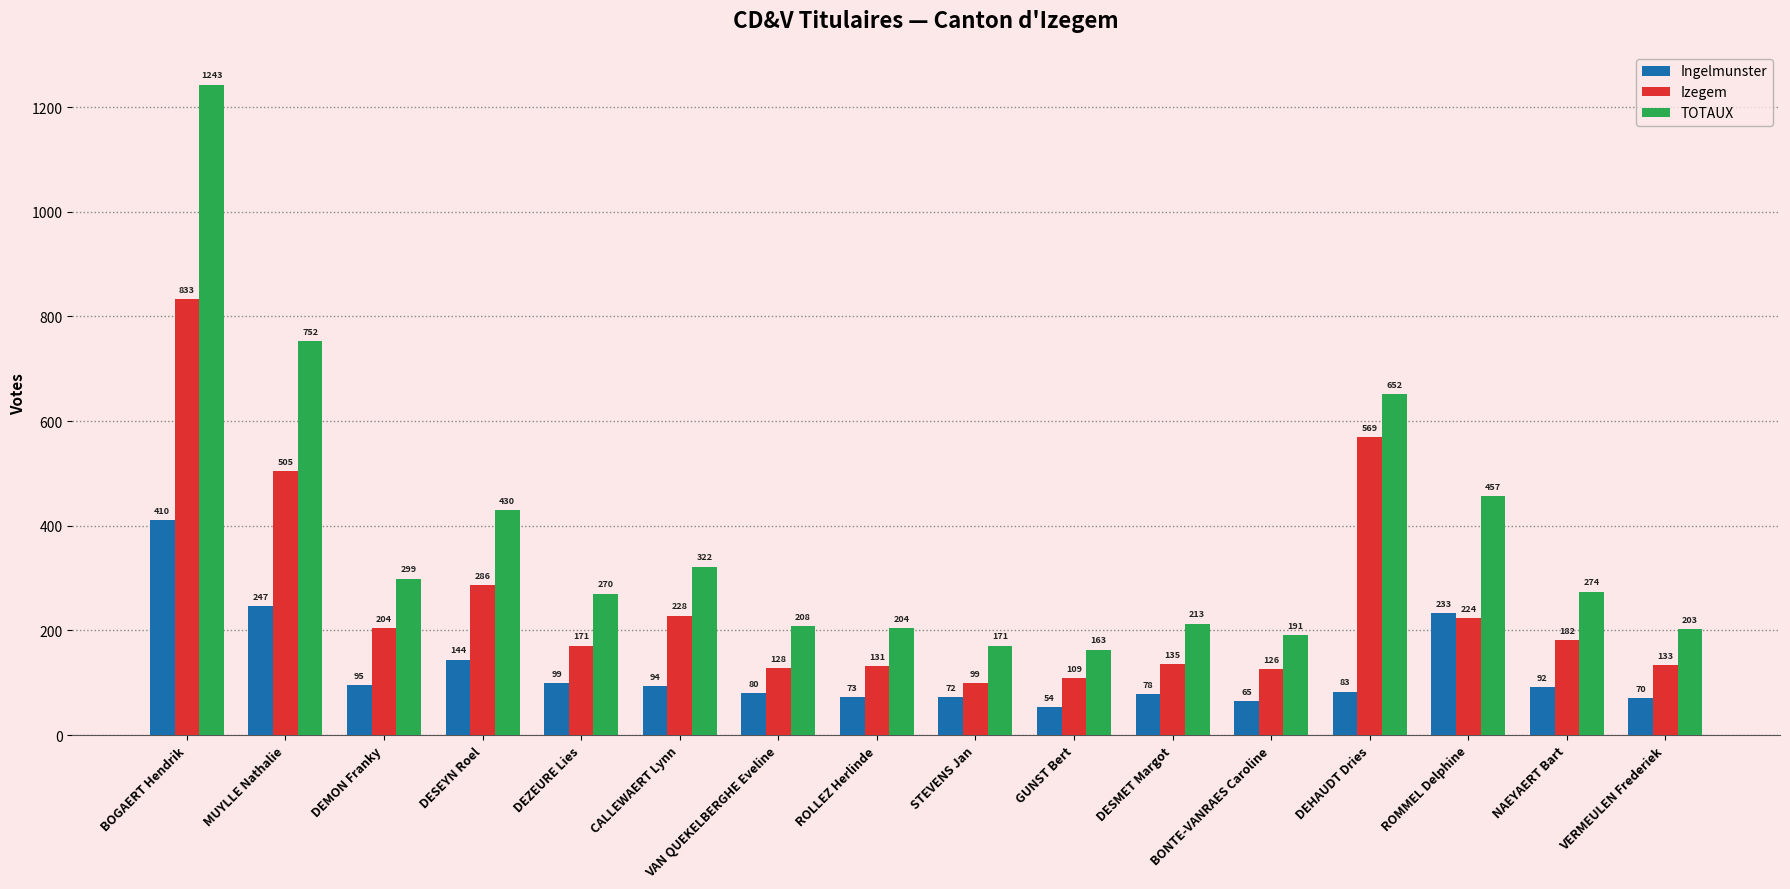

Between BONTE-VANRAES Caroline and DEHAUDT Dries, which series saw the biggest shift?

TOTAUX